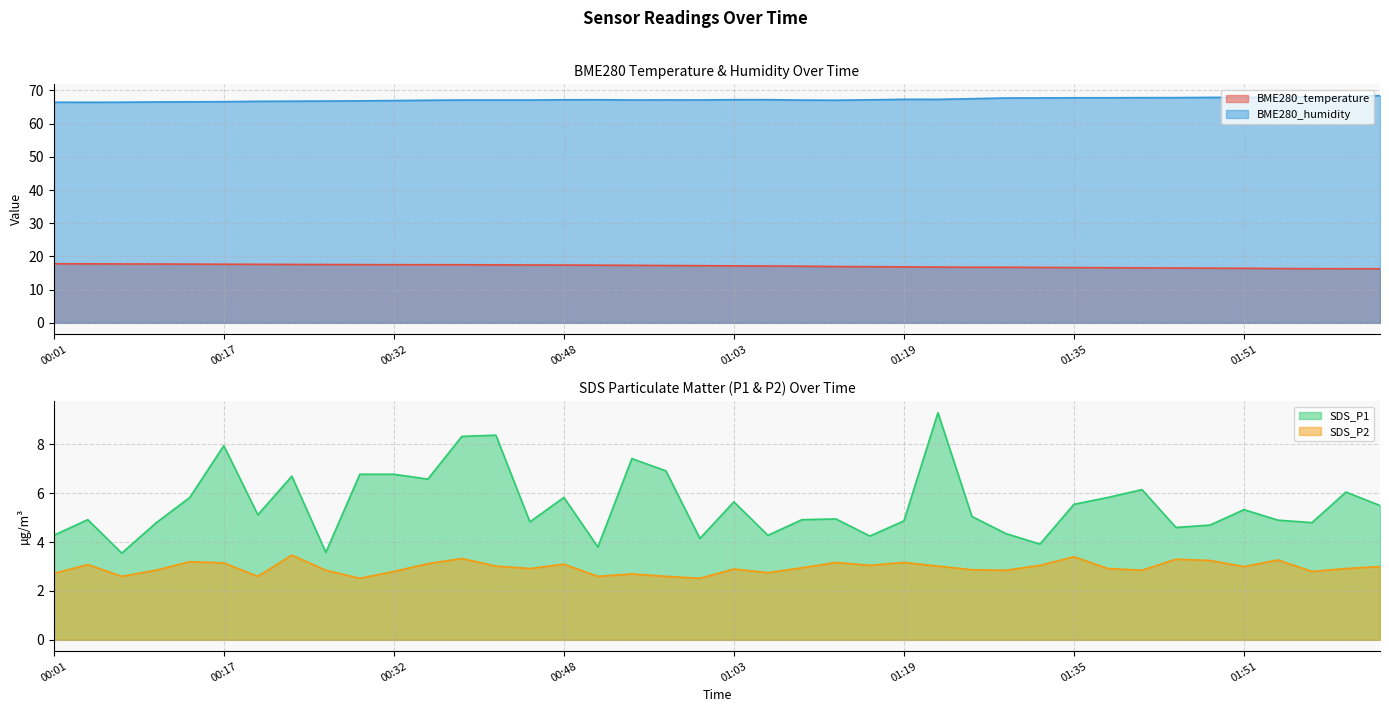

What is the value of the SDS_P2 point at the 26th from the left?

3.2